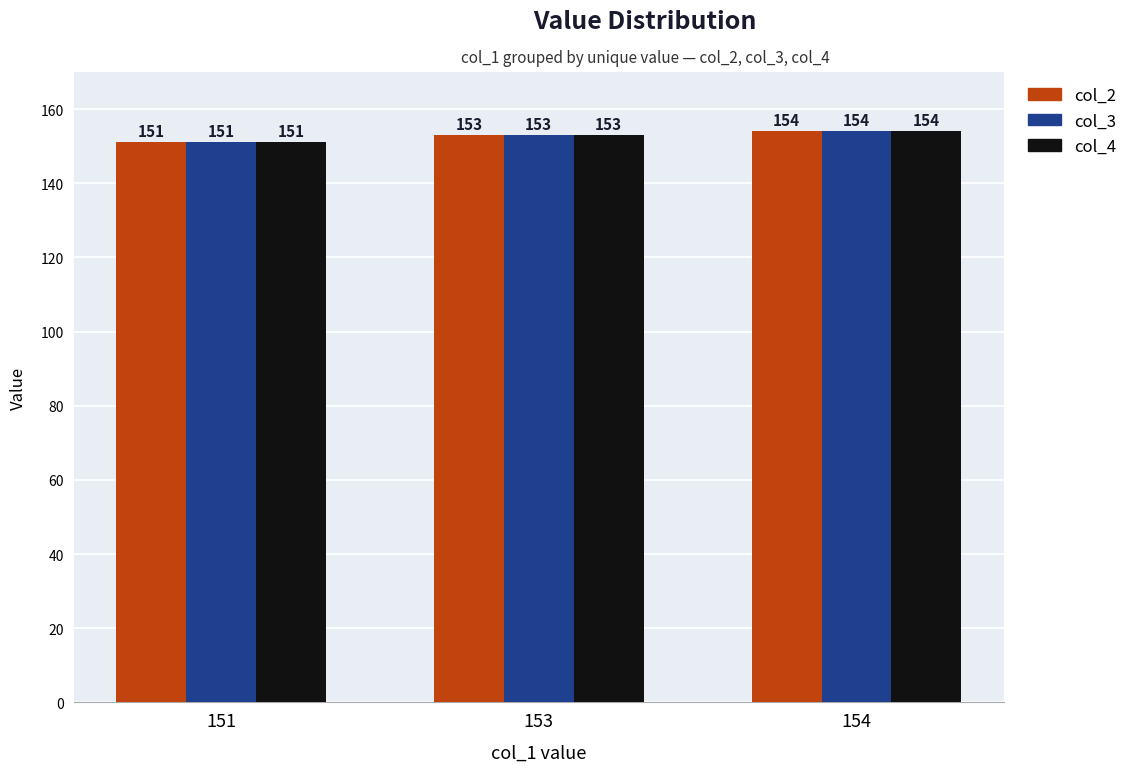

At which category is the sum across all series the highest?

154